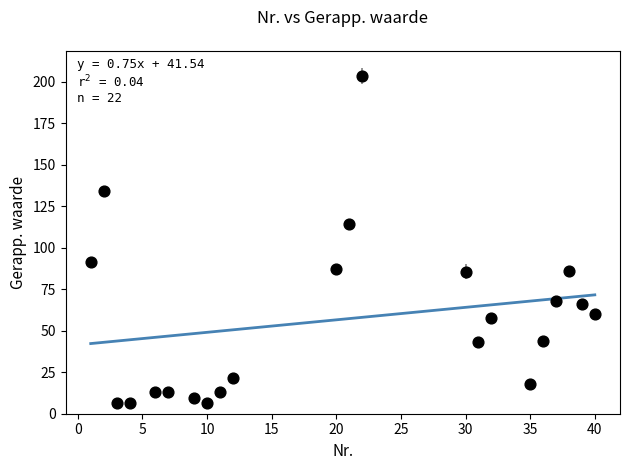

What is the range of Y values (max minus min)?

197.4